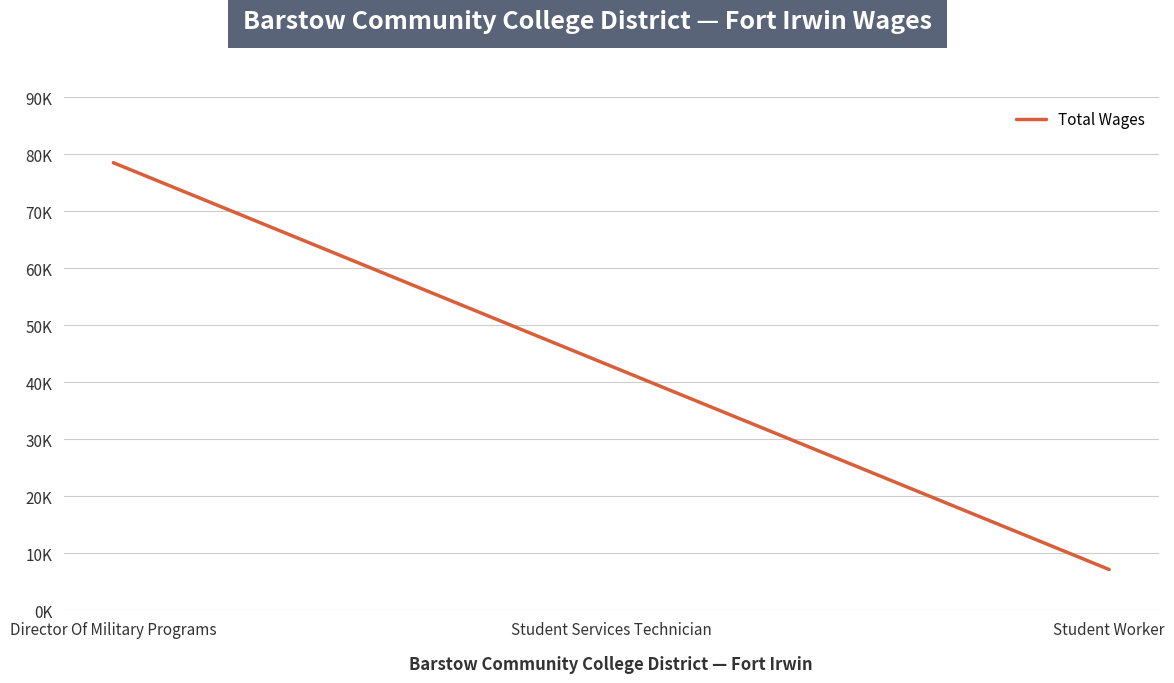

Rank the categories by value from highest to lowest.

Director Of Military Programs, Student Services Technician, Student Worker